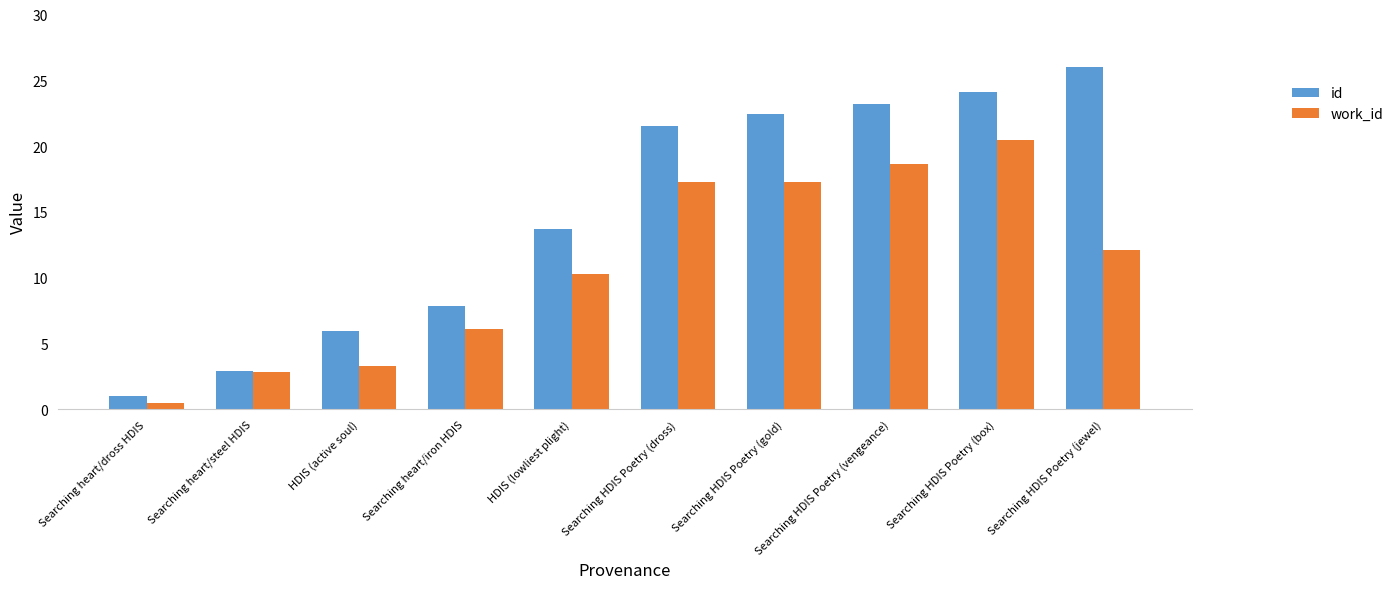

Reading right to left, what are all the values shown in this chart?

id: Searching HDIS Poetry (jewel)=26.0	Searching HDIS Poetry (box)=24.1	Searching HDIS Poetry (vengeance)=23.2	Searching HDIS Poetry (gold)=22.5	Searching HDIS Poetry (dross)=21.5	HDIS (lowliest plight)=13.7	Searching heart/iron HDIS=7.8	HDIS (active soul)=6.0	Searching heart/steel HDIS=2.9	Searching heart/dross HDIS=1.0
work_id: Searching HDIS Poetry (jewel)=12.1	Searching HDIS Poetry (box)=20.5	Searching HDIS Poetry (vengeance)=18.6	Searching HDIS Poetry (gold)=17.2	Searching HDIS Poetry (dross)=17.2	HDIS (lowliest plight)=10.3	Searching heart/iron HDIS=6.1	HDIS (active soul)=3.3	Searching heart/steel HDIS=2.8	Searching heart/dross HDIS=0.5